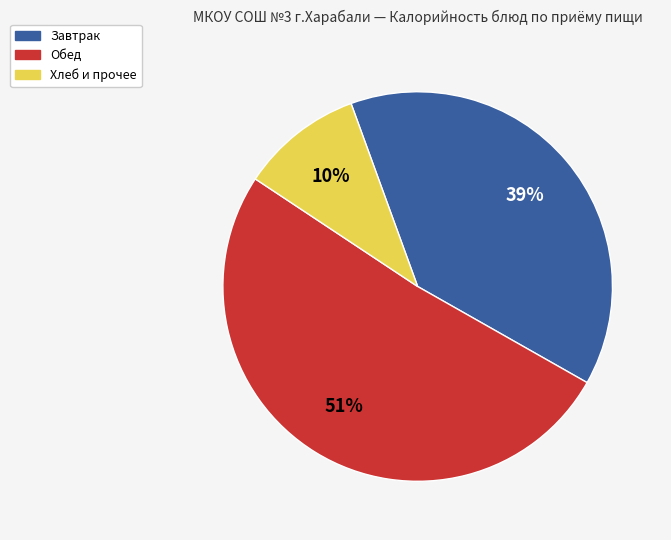

Is there any slice that represents more than half of the pie?

Yes